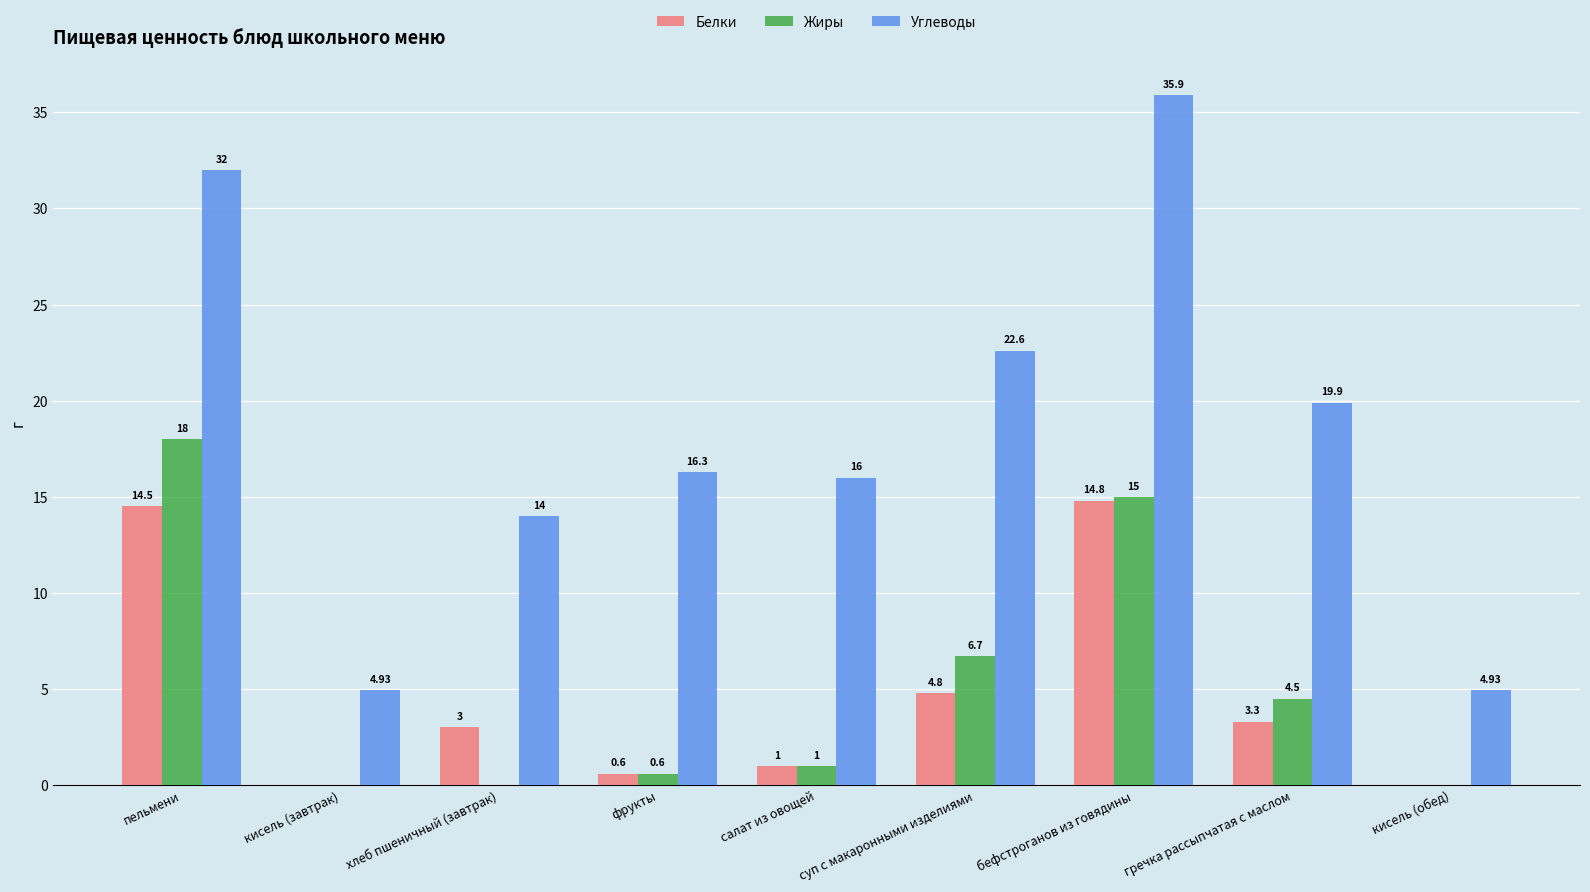

True or false: Жиры has a value of 8.1 at кисель (завтрак).

False